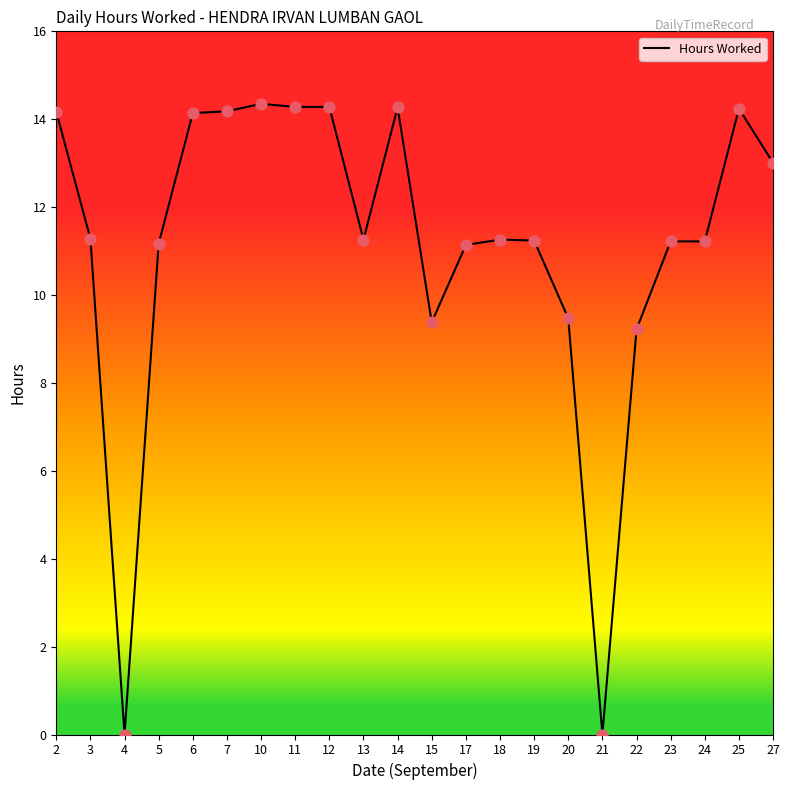

What is the ratio of the value at 17 to the value at 20?

1.2